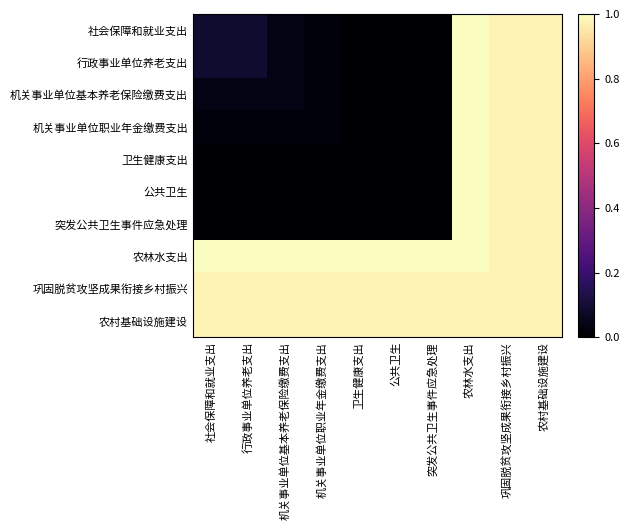

List the series in order of their peak value, highest first.

社会保障和就业支出, 行政事业单位养老支出, 机关事业单位基本养老保险缴费支出, 机关事业单位职业年金缴费支出, 卫生健康支出, 公共卫生, 突发公共卫生事件应急处理, 农林水支出, 巩固脱贫攻坚成果衔接乡村振兴, 农村基础设施建设